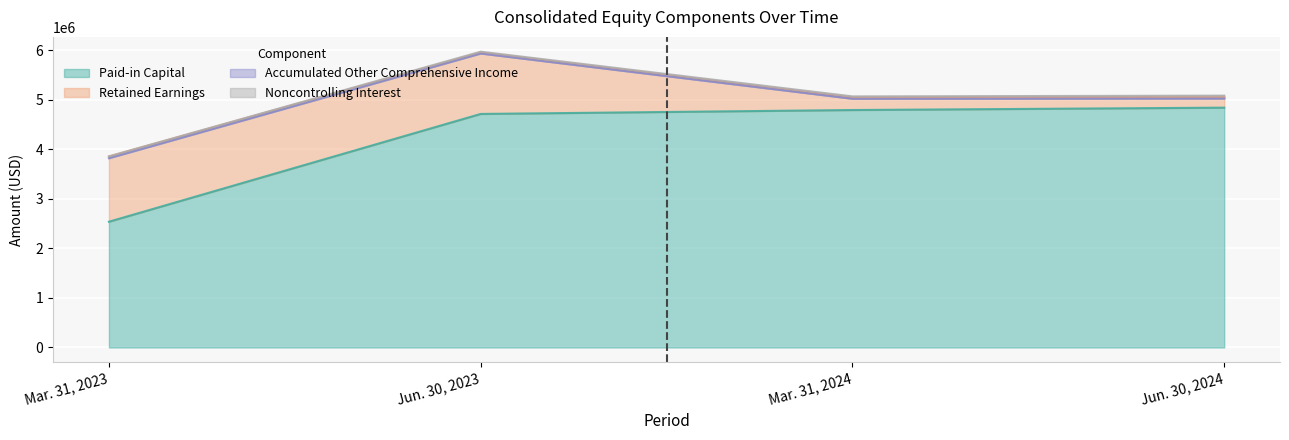

True or false: Retained Earnings and Paid-in Capital intersect in this chart.

False